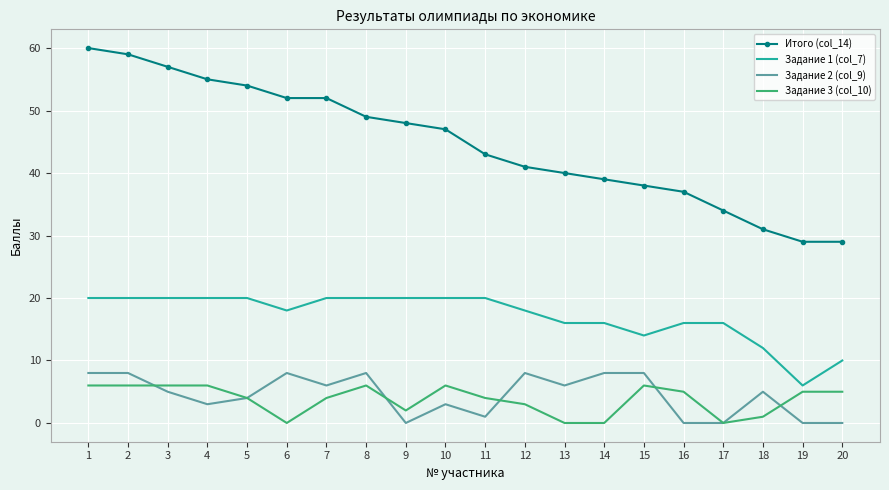

At which label is Задание 3 (col_10) closest to 3?

12